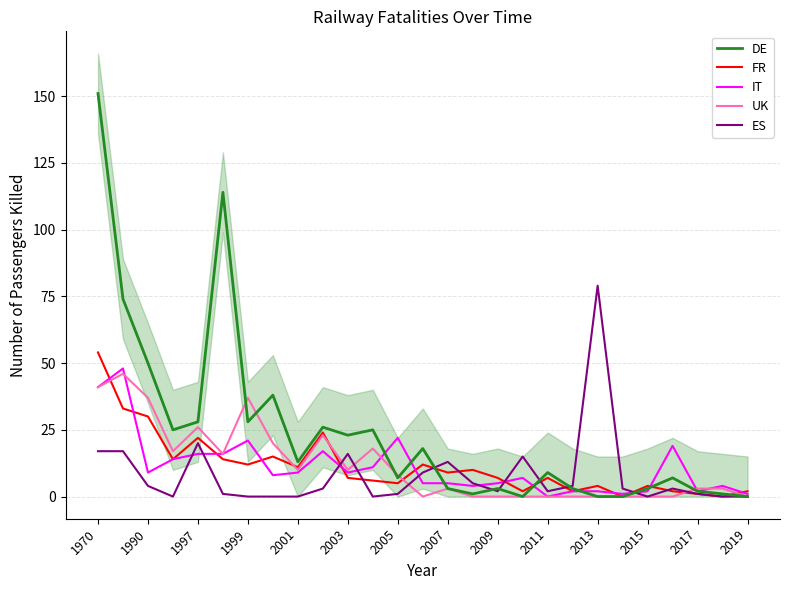

Does the chart have visible grid lines?

Yes